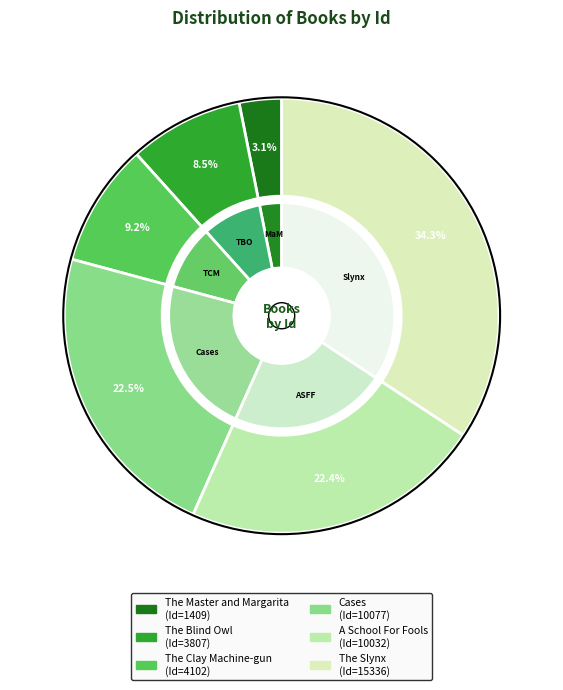

How many slices are in this pie chart?

6